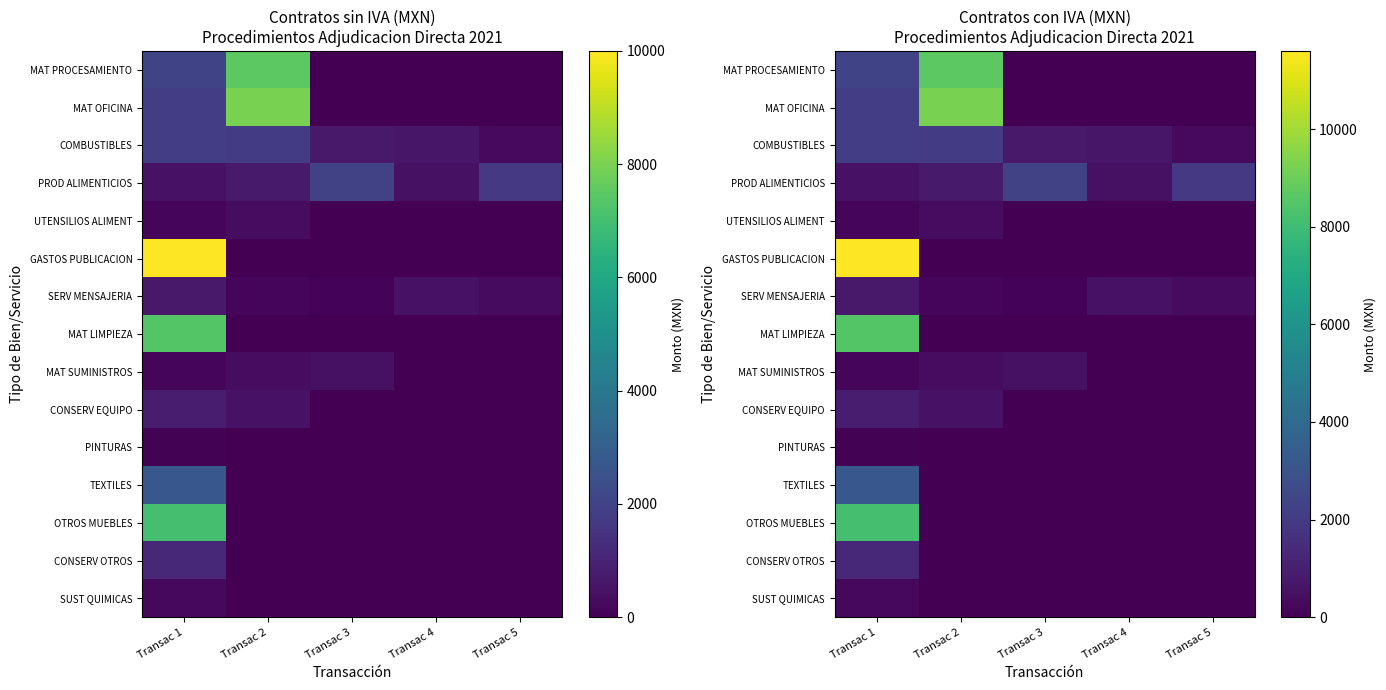

Rank the series by their maximum value, from lowest to highest.

PINTURAS, SUST QUIMICAS, UTENSILIOS ALIMENT, MAT SUMINISTROS, SERV MENSAJERIA, CONSERV EQUIPO, CONSERV OTROS, COMBUSTIBLES, PROD ALIMENTICIOS, TEXTILES, OTROS MUEBLES, MAT LIMPIEZA, MAT PROCESAMIENTO, MAT OFICINA, GASTOS PUBLICACION